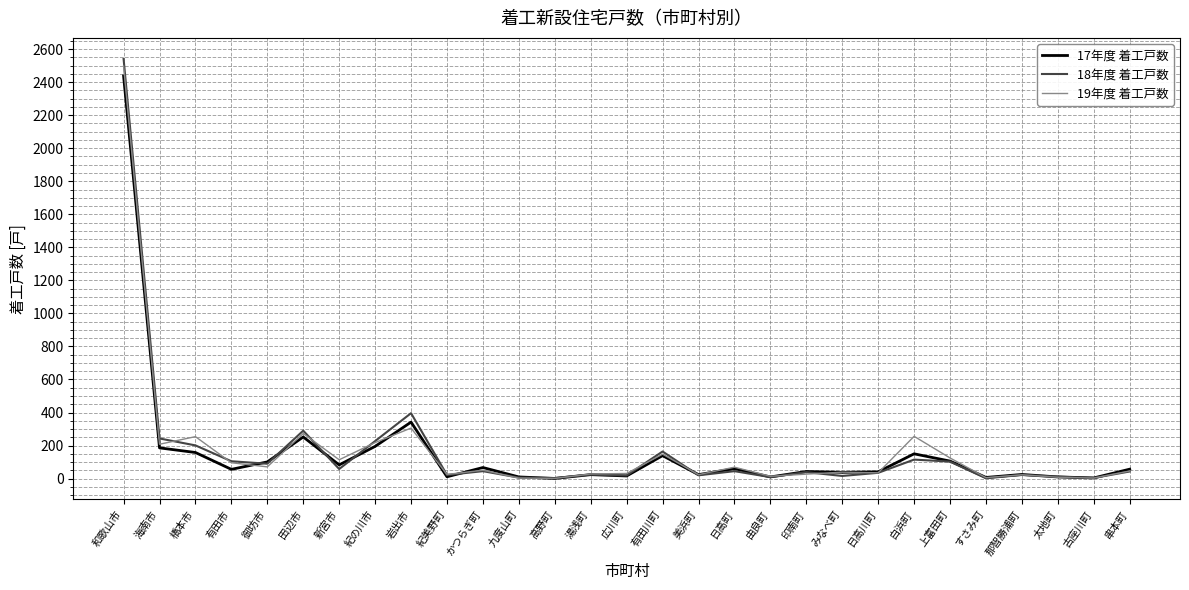

What is the spread (max minus min) of values at 印南町?

16